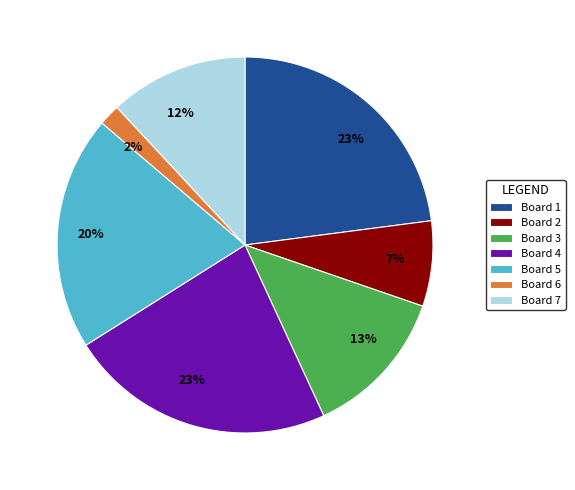

To the nearest percent, what is the difference between the largest and smallest slice percentages?

21%